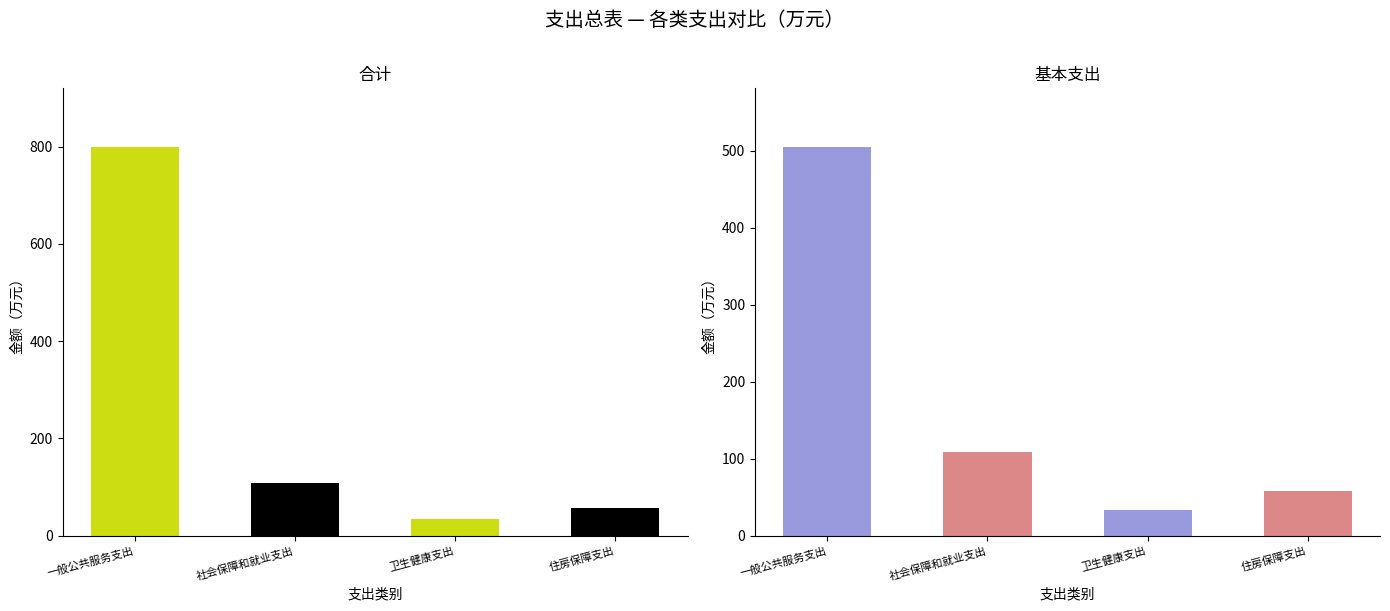

Reading left to right, list all the values displayed in this chart.

合计: 800.2	108.3	33.2	57.8
基本支出: 505.1	108.3	33.2	57.8